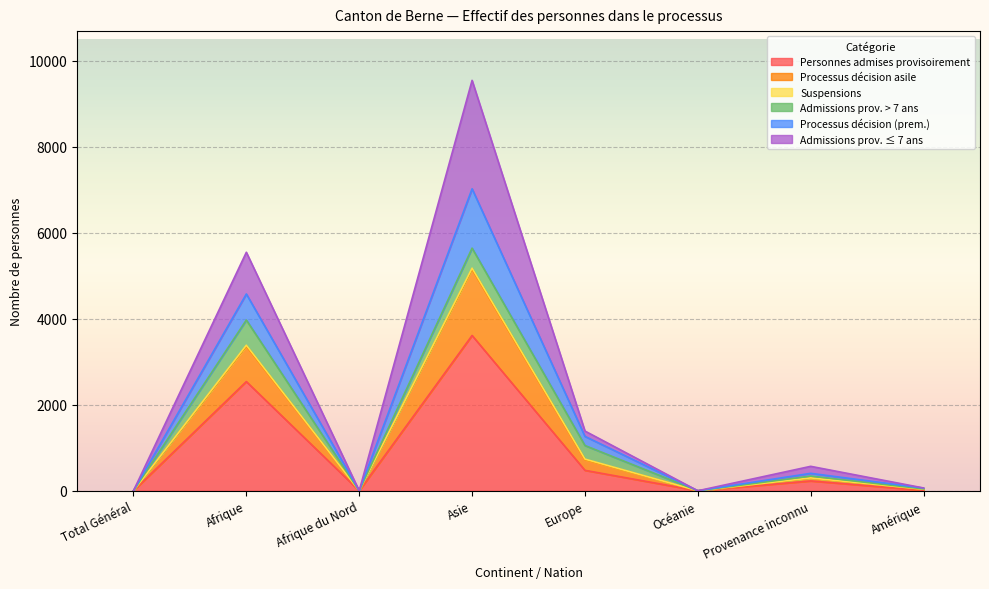

What is the value of the Processus décision (prem.) point at the 7th from the left?

405